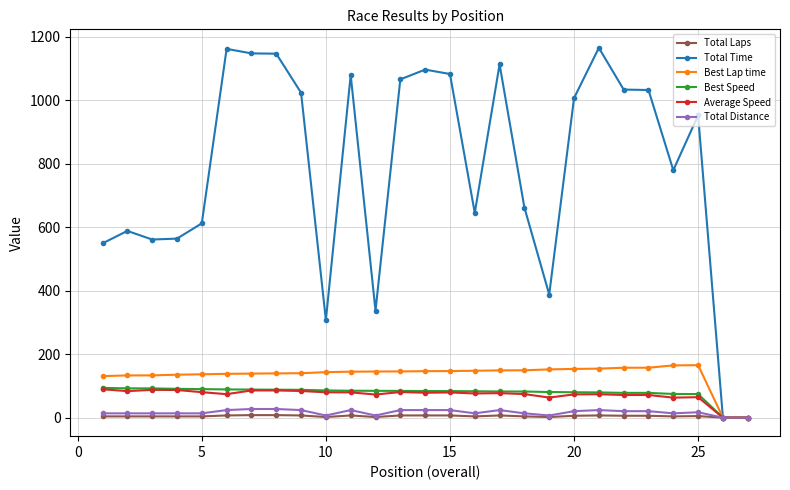

What is the maximum value for Total Time?

1164.5